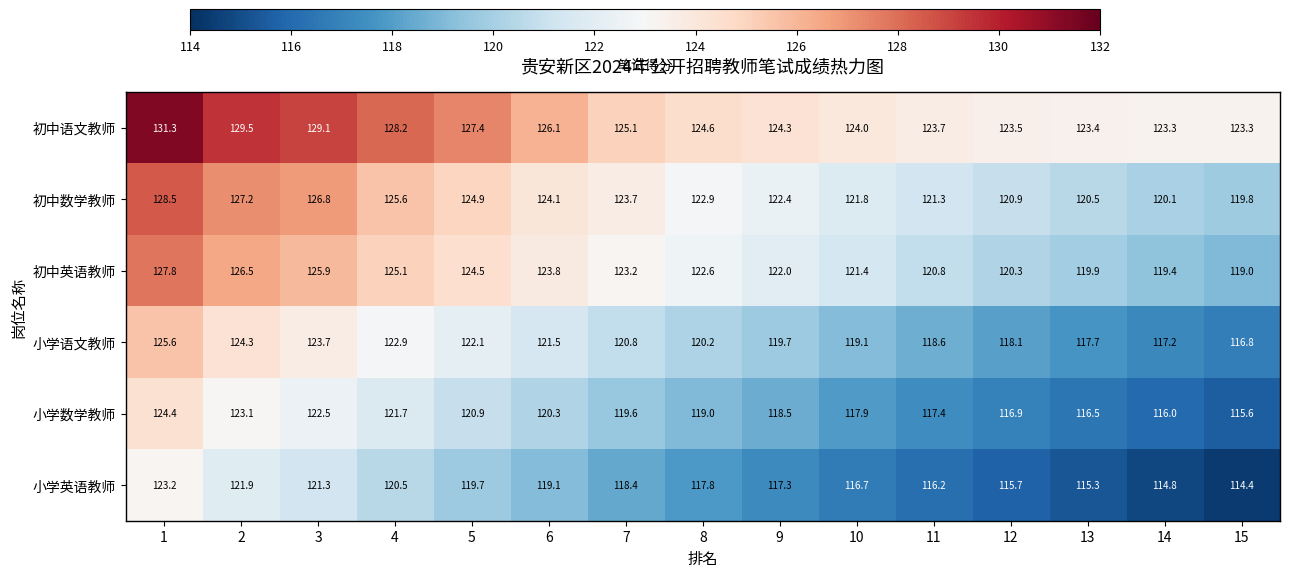

At which category does the chart reach its minimum across all series?

15